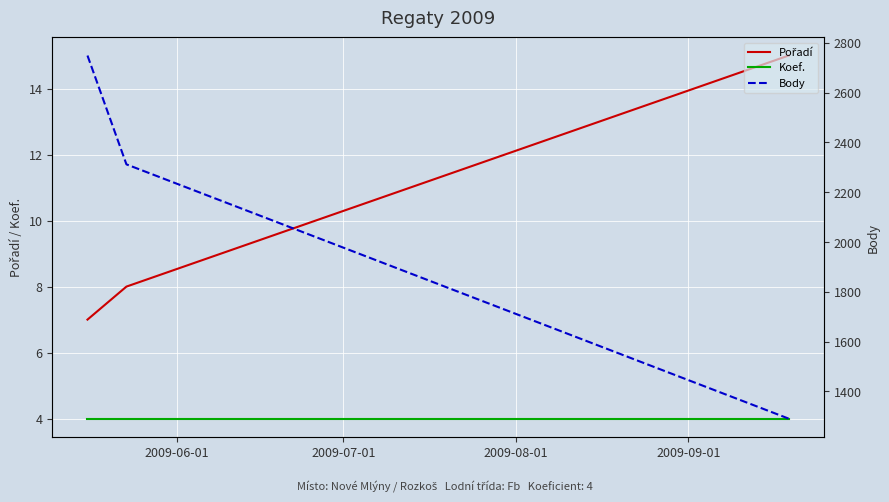

Which series has the widest spread of values?

Body